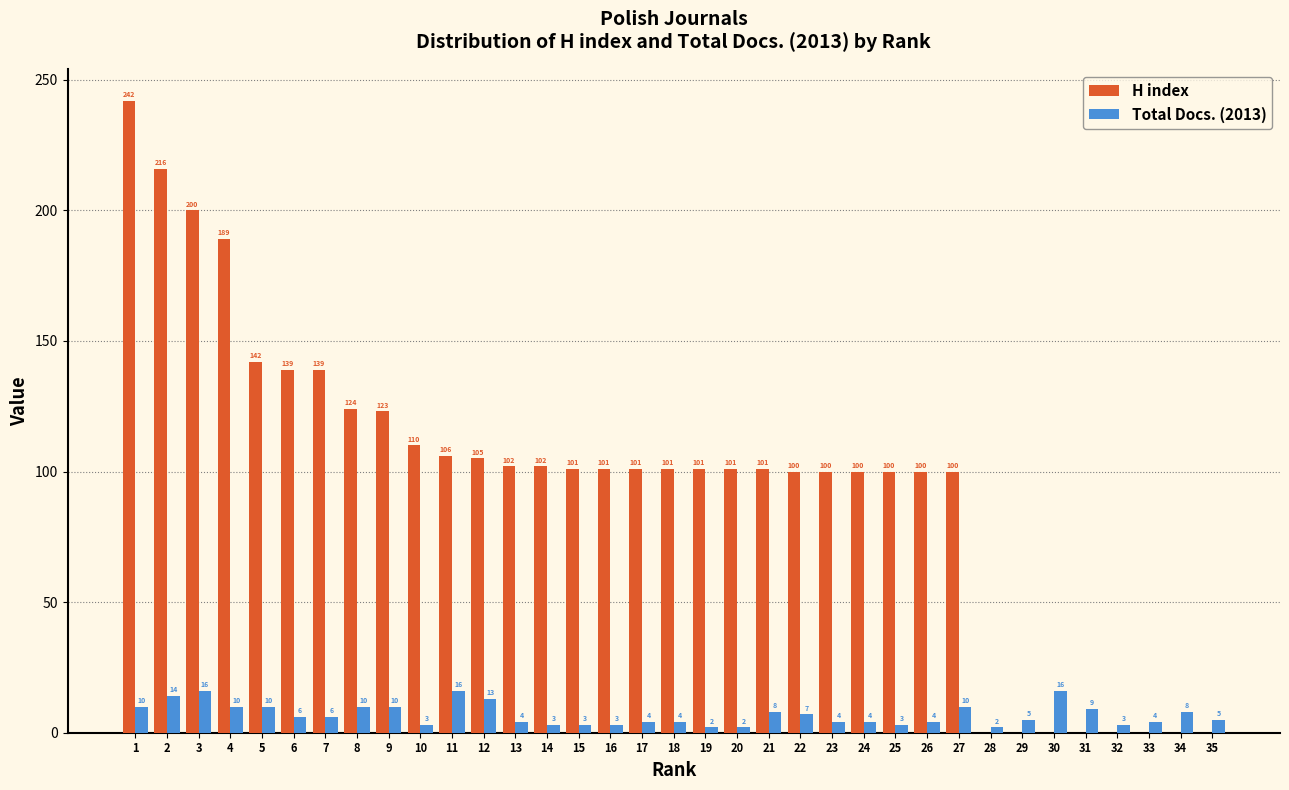

Reading right to left, extract all data points from this chart.

H index: 35=0	34=0	33=0	32=0	31=0	30=0	29=0	28=0	27=100	26=100	25=100	24=100	23=100	22=100	21=101	20=101	19=101	18=101	17=101	16=101	15=101	14=102	13=102	12=105	11=106	10=110	9=123	8=124	7=139	6=139	5=142	4=189	3=200	2=216	1=242
Total Docs. (2013): 35=5	34=8	33=4	32=3	31=9	30=16	29=5	28=2	27=10	26=4	25=3	24=4	23=4	22=7	21=8	20=2	19=2	18=4	17=4	16=3	15=3	14=3	13=4	12=13	11=16	10=3	9=10	8=10	7=6	6=6	5=10	4=10	3=16	2=14	1=10